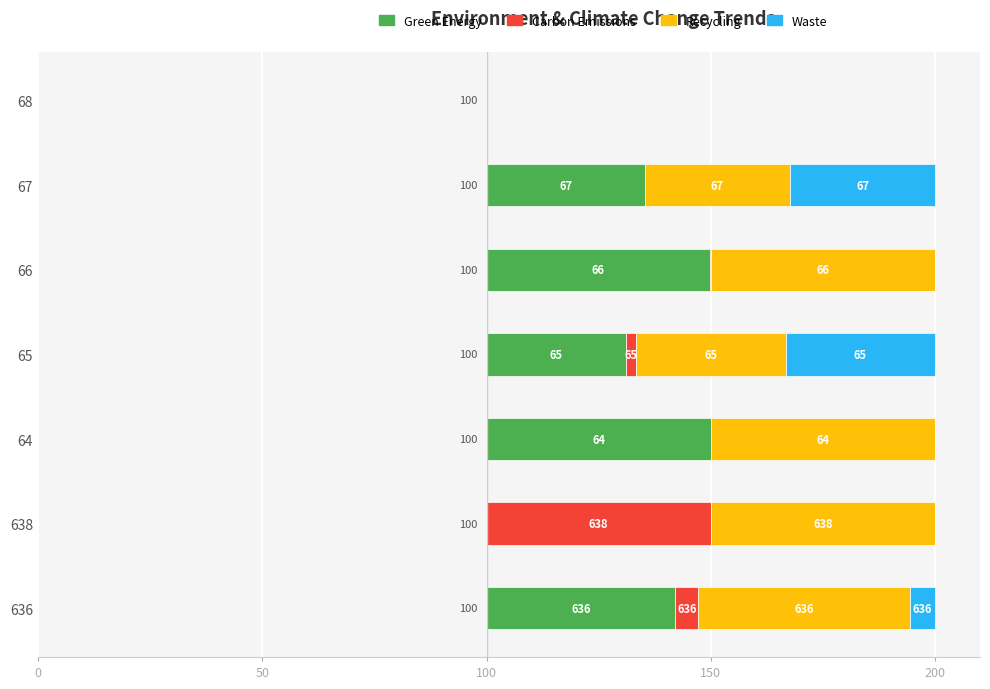

Rank the series by their maximum value, from lowest to highest.

Waste, Green Energy, Carbon Emissions, Recycling